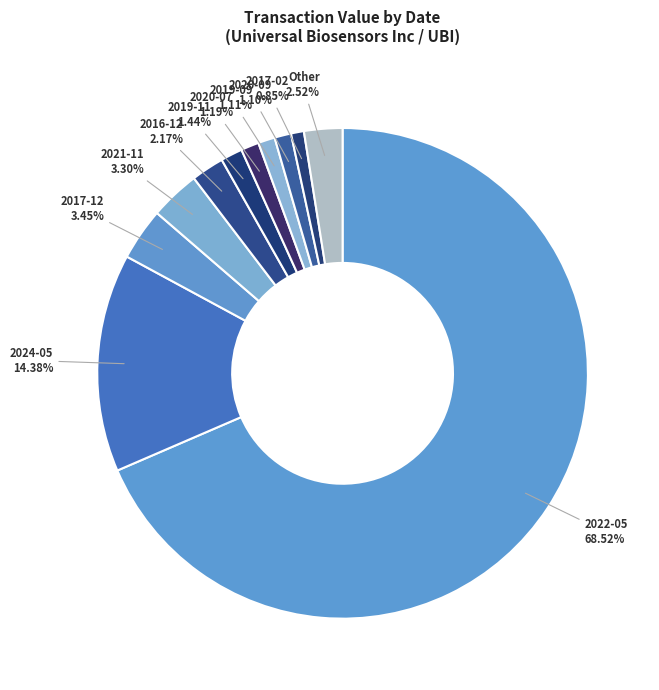

To the nearest percent, what is the average slice percentage?

9%